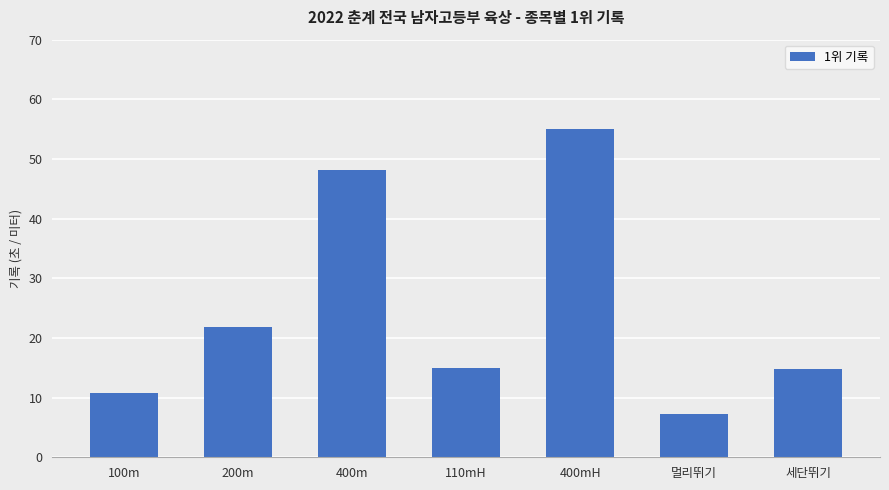

Between 400mH and 멀리뛰기, which is larger?

400mH